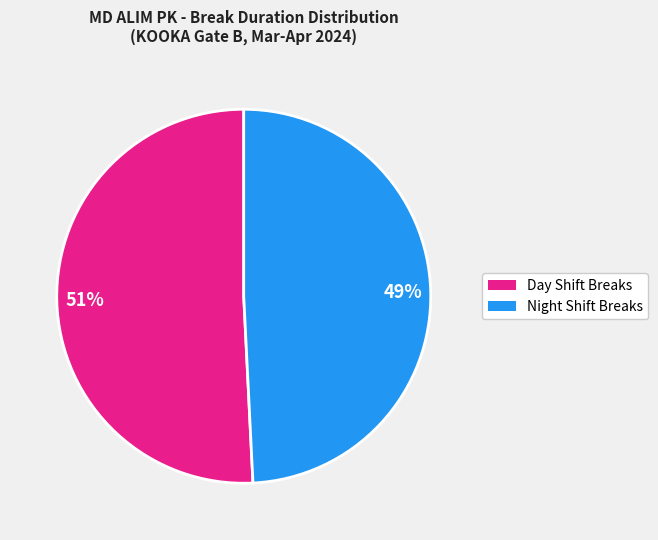

Is the sum of Day Shift Breaks and Night Shift Breaks greater than half?

Yes